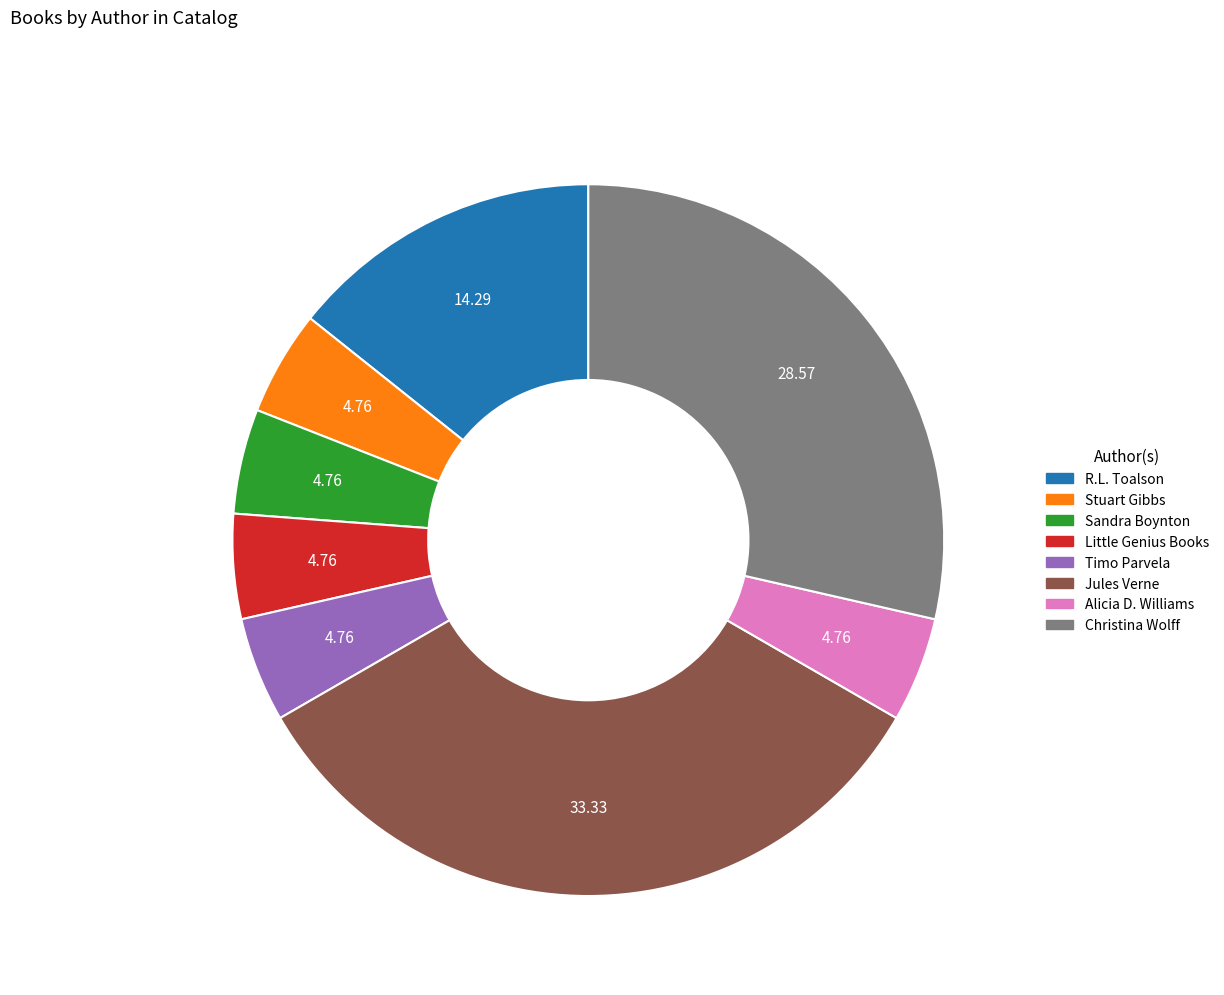

Do Little Genius Books and Alicia D. Williams together represent more than half of the pie?

No